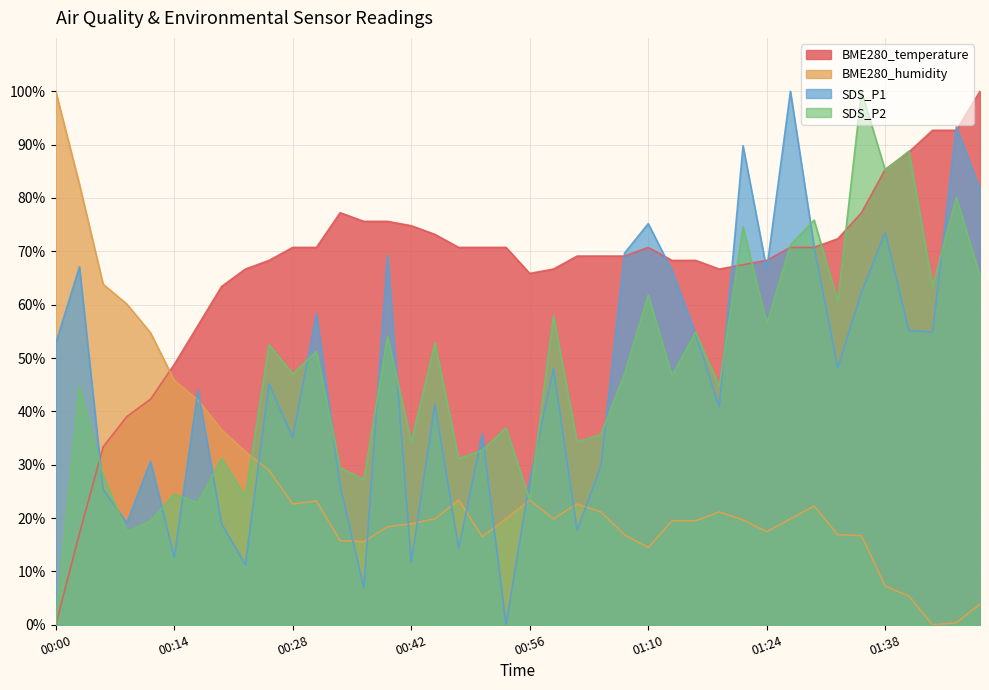

At how many categories does at least one series exceed 34?

40